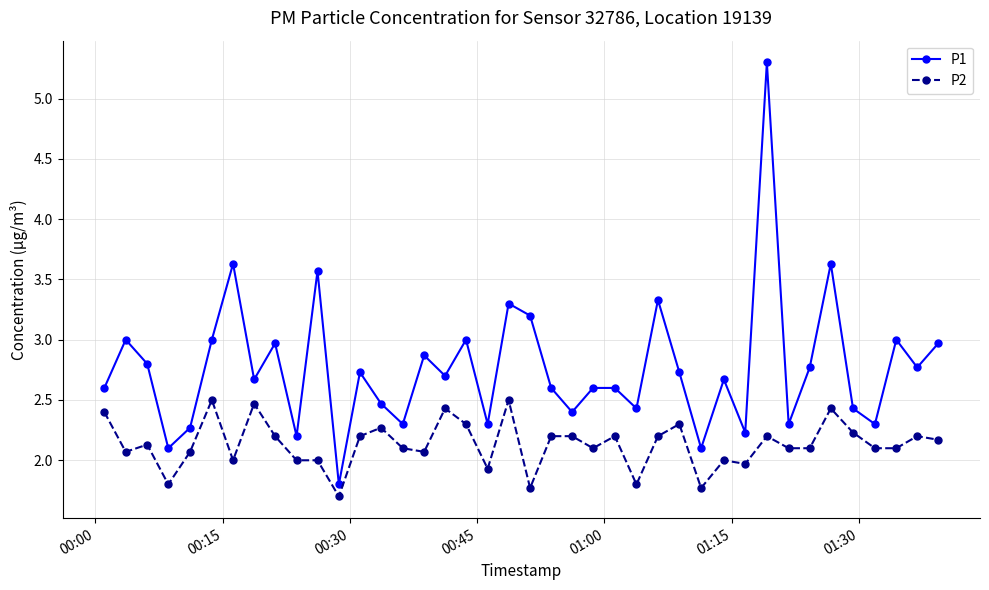

What is the sum of all P1 values?

110.6